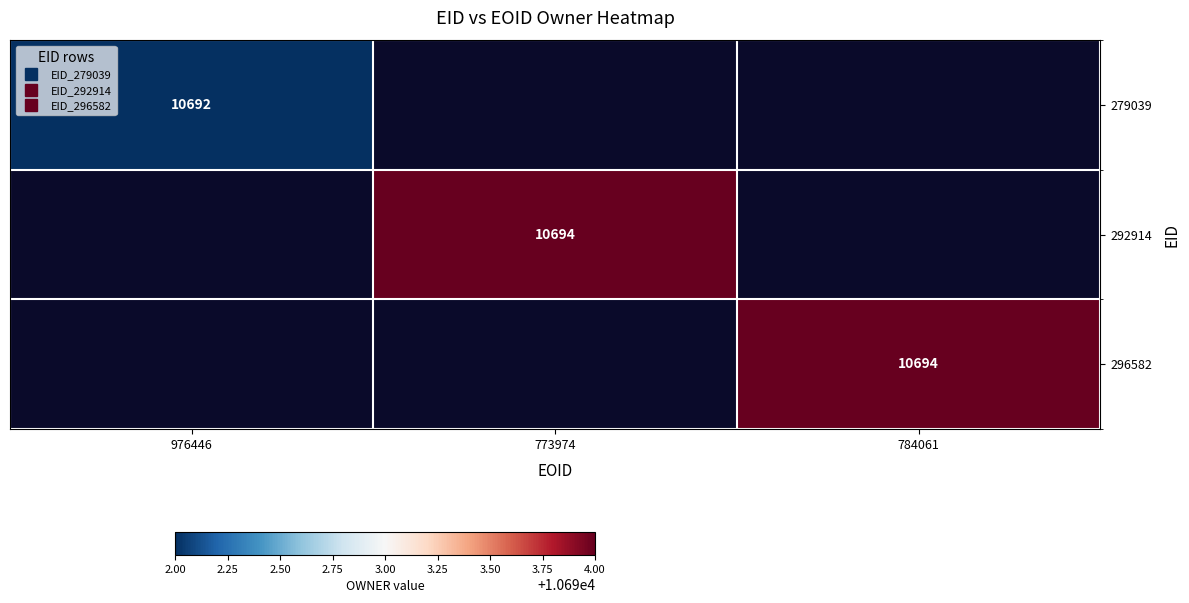

How many categories are shown in the chart?

3